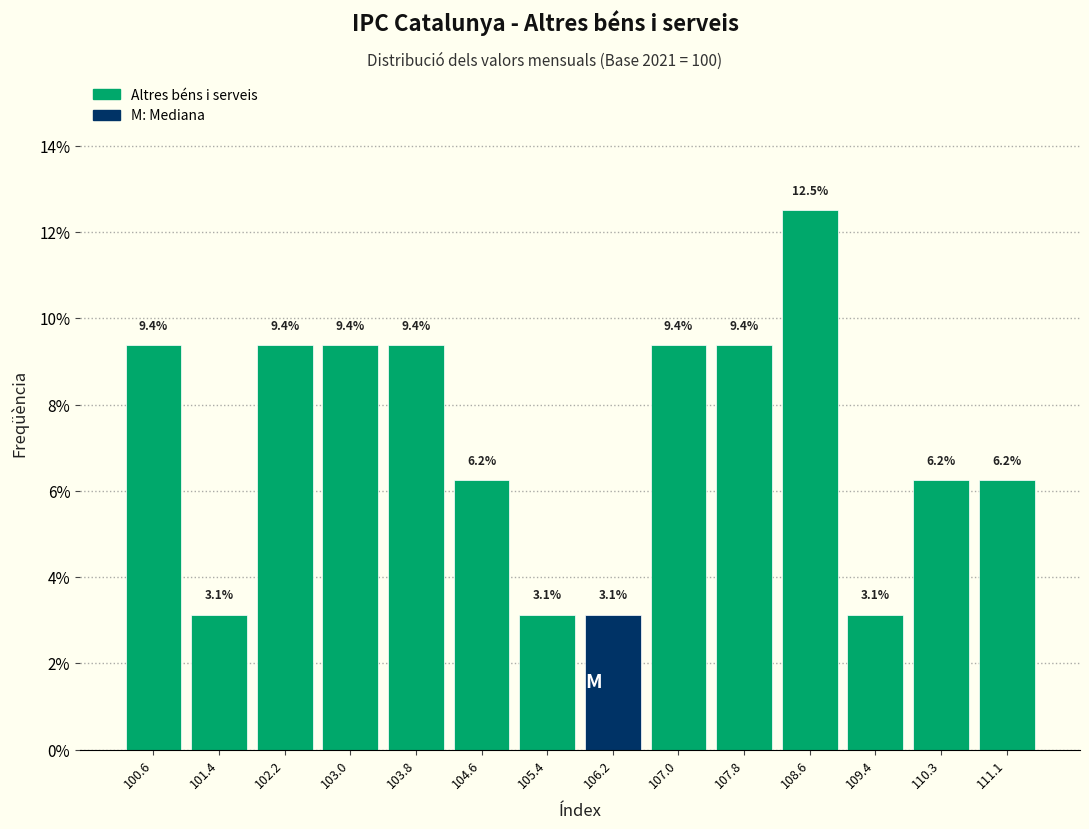

How tall is the bar that spans 102.6 to 103.4 on the x-axis? The bar edges are not printed on the chart, so give them approximately, as read against the axis.

9.4